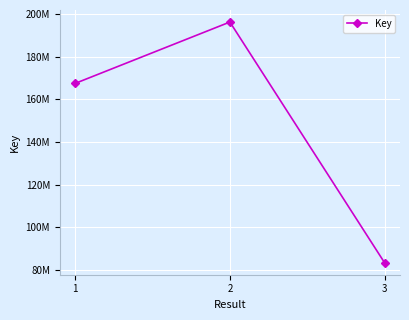

Does the chart have visible grid lines?

Yes